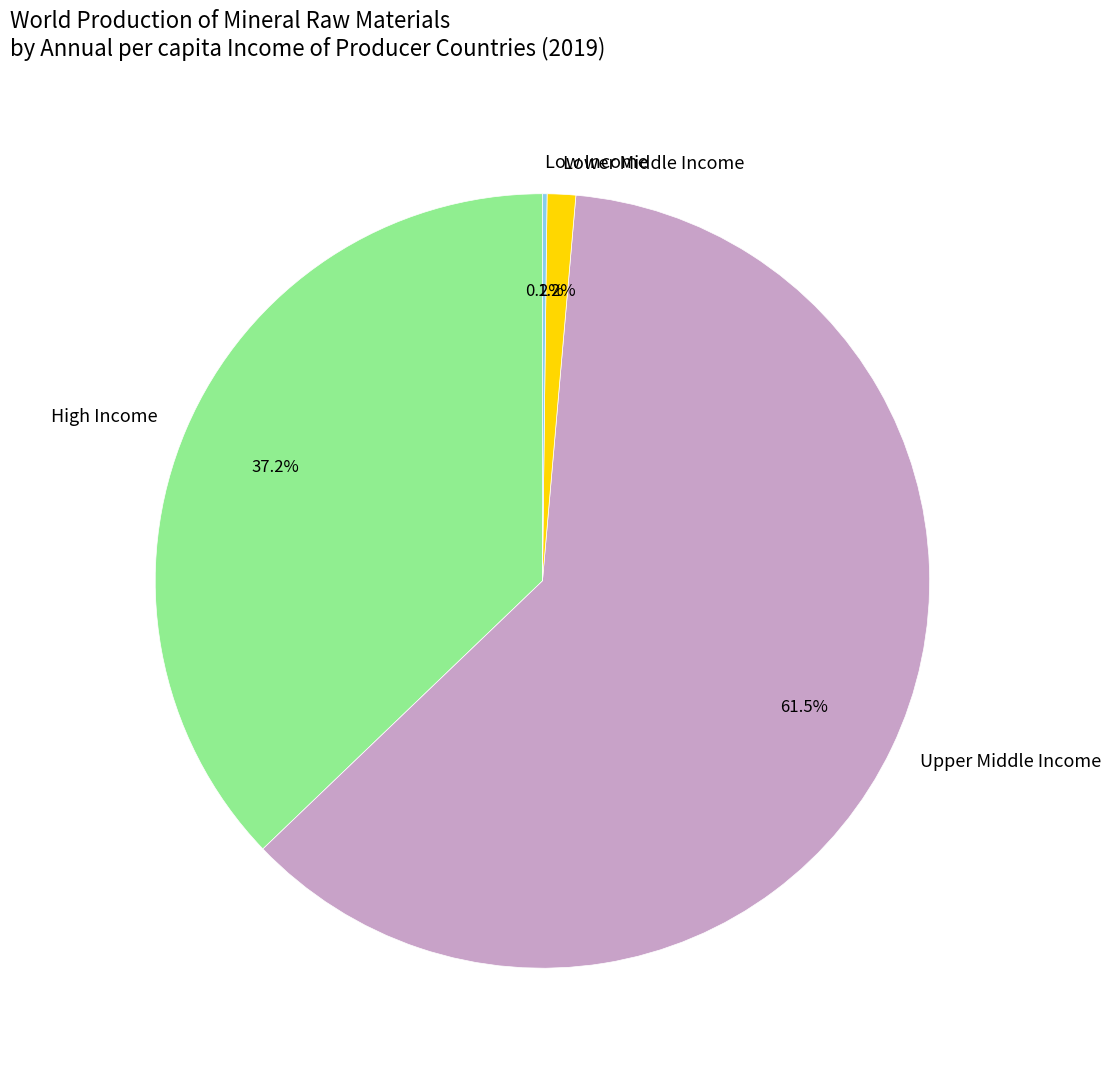

Which slice represents more than half of the pie?

Upper Middle Income